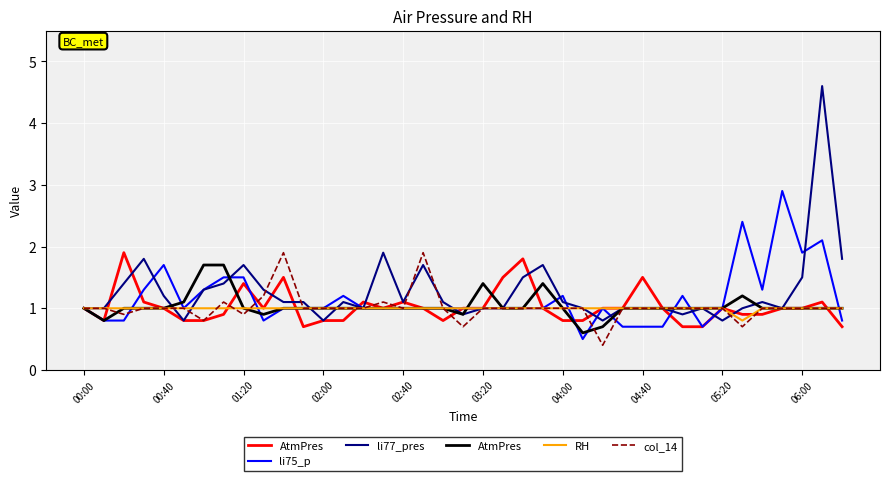

True or false: col_14 has a value of 1.2 at 01:20.

False